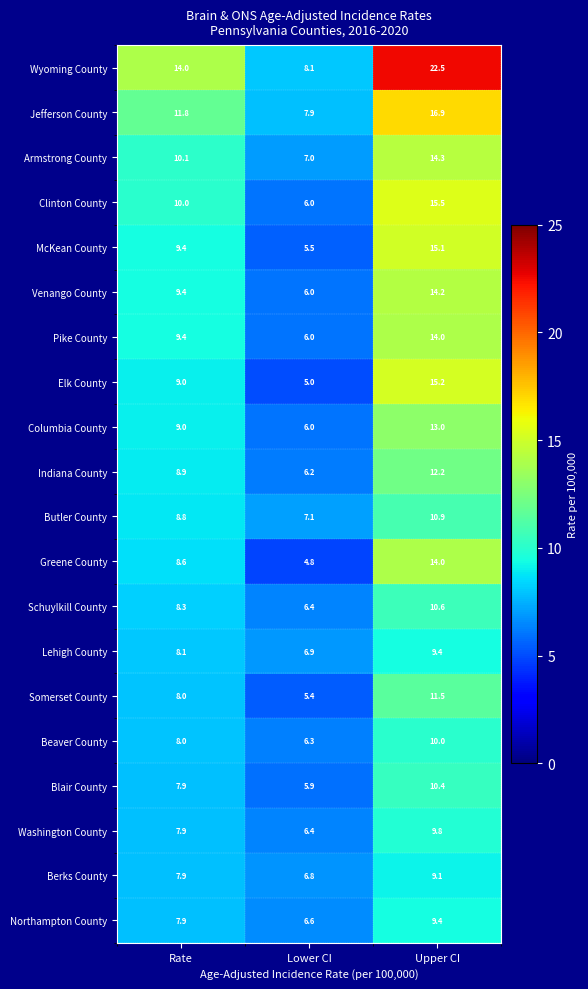

What is the minimum value for Northampton County?

6.6